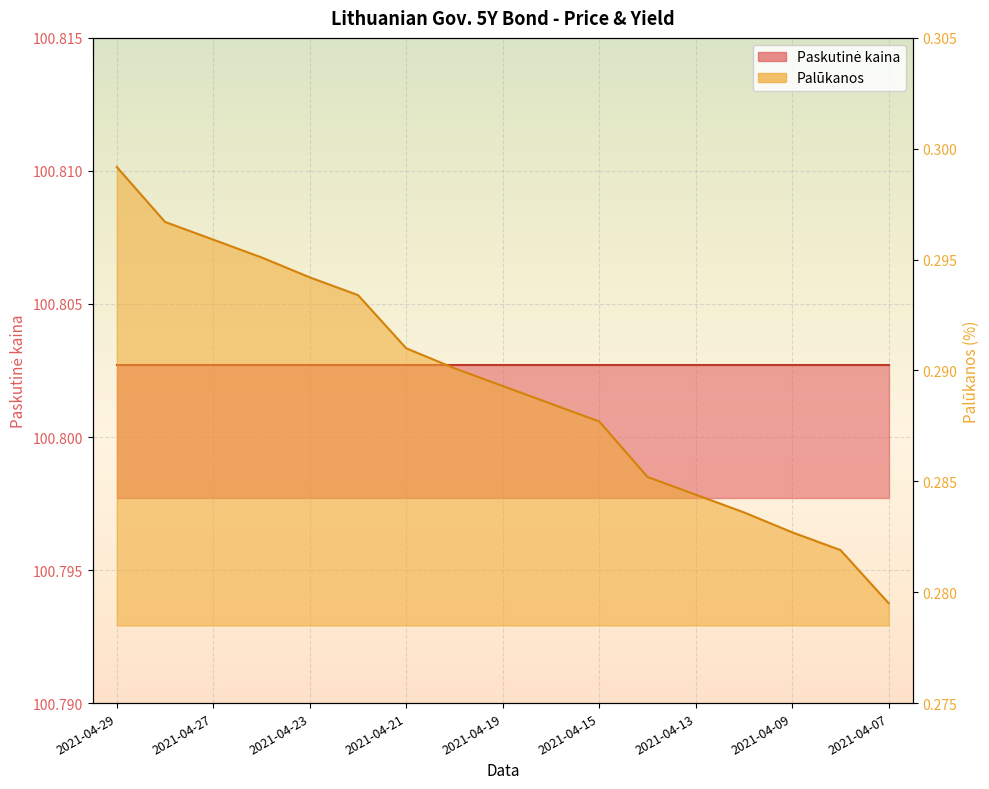

Reading left to right, list all the values displayed in this chart.

0.3	0.3	0.3	0.3	0.3	0.3	0.3	0.3	0.3	0.3	0.3	0.3	0.3	0.3	0.3	0.3	0.3